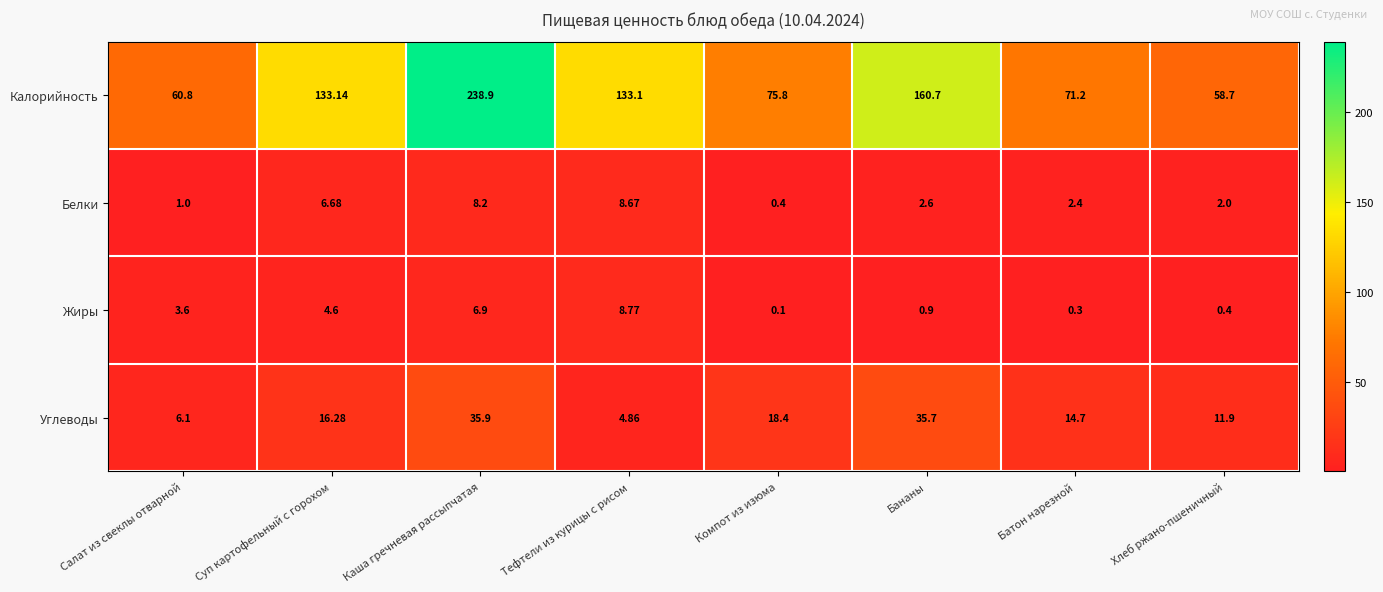

At which category does the chart reach its minimum across all series?

Компот из изюма